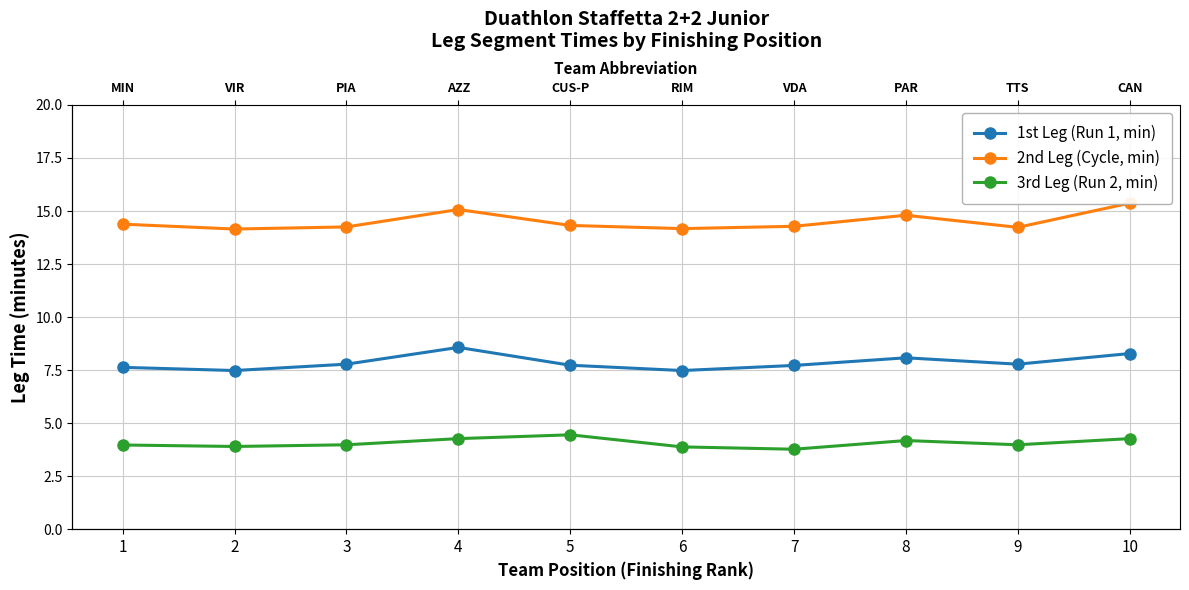

The value of 2nd Leg (Cycle, min) at 10 is 15.4. True or false?

True